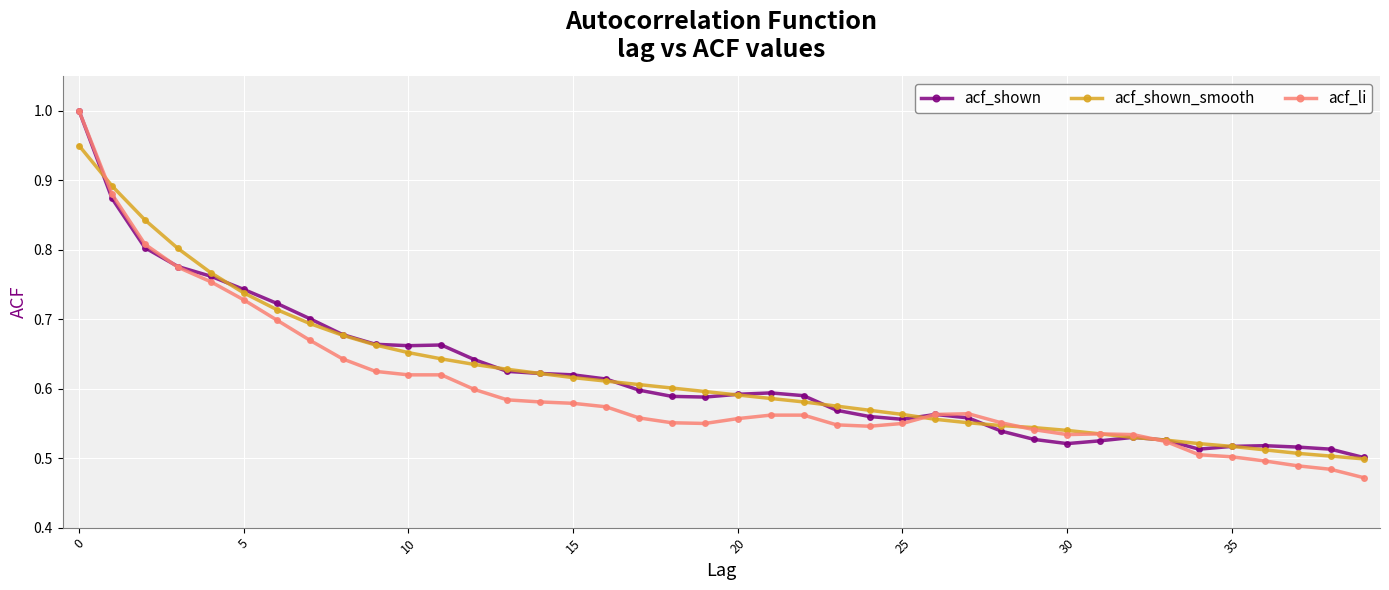

How many categories are shown in the chart?

40